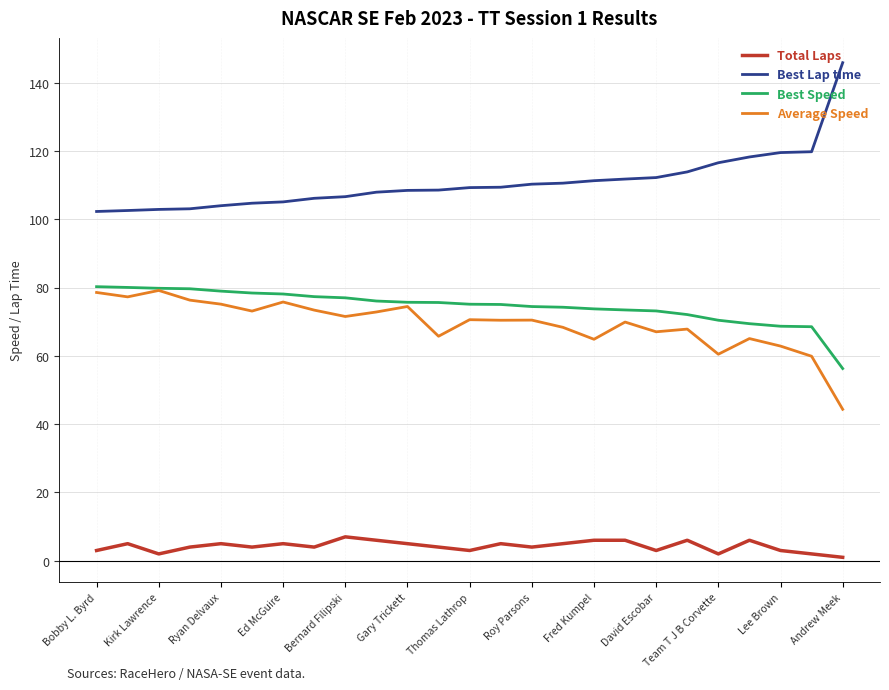

Does the chart display data point markers on the line(s)?

No